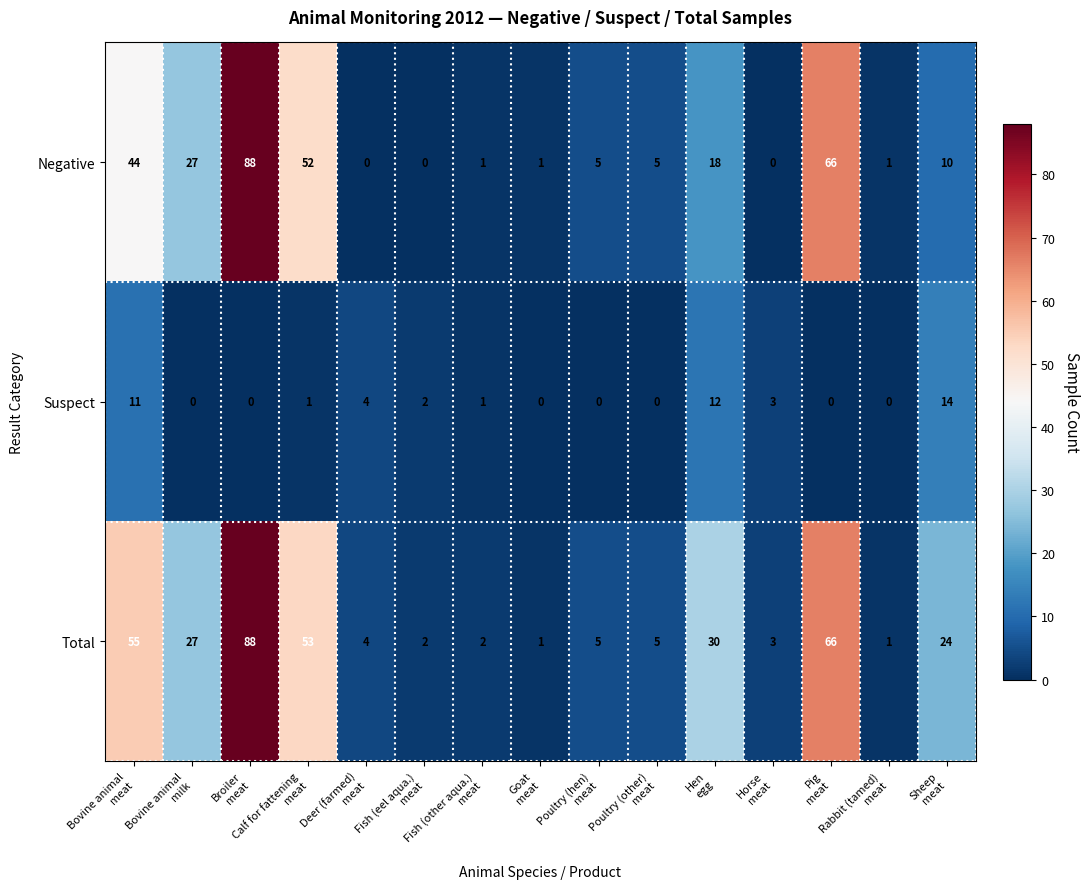

Which series has the largest range (max minus min)?

Negative